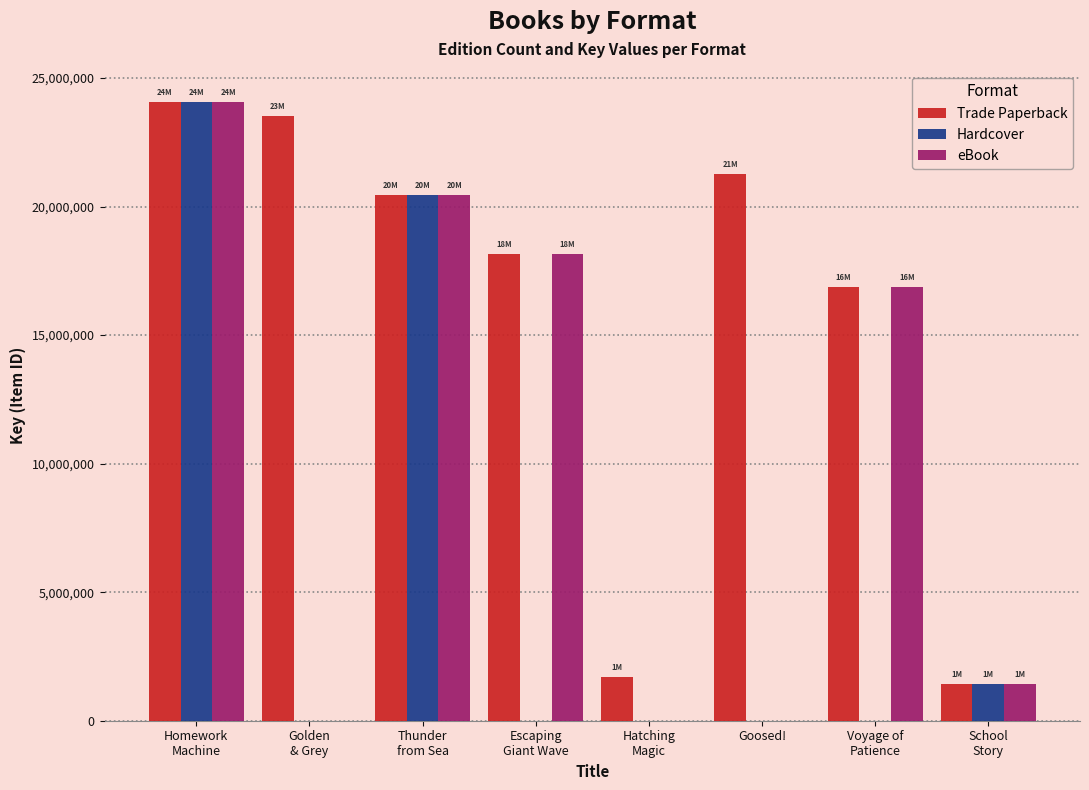

How many categories are shown in the chart?

8